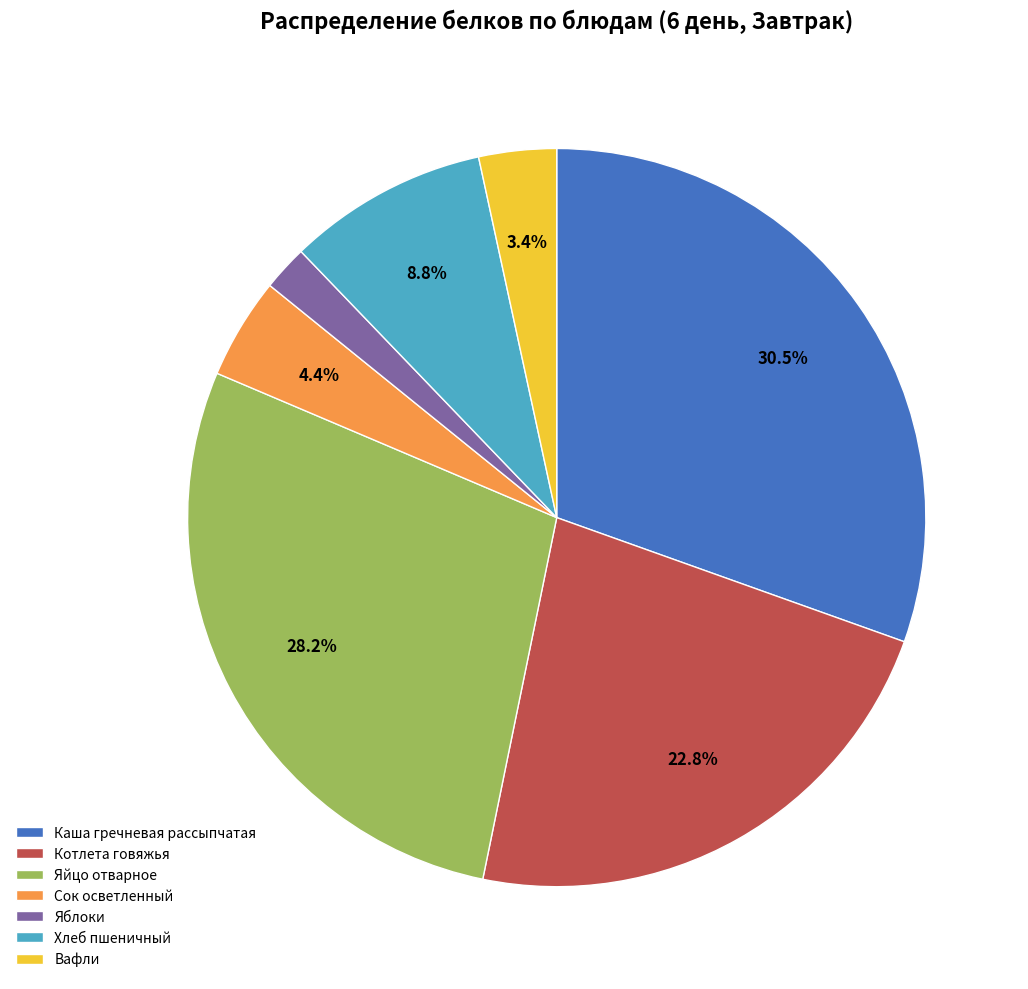

Is the sum of Яблоки and Вафли greater than half?

No